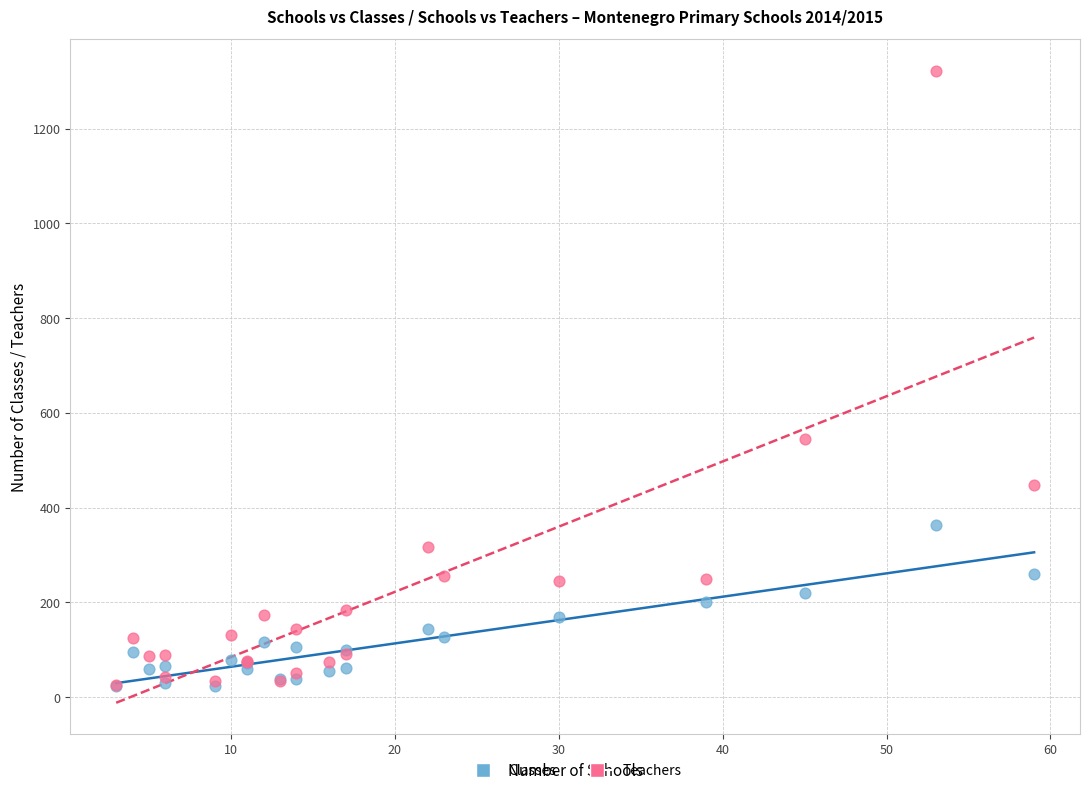

In the Teachers series, what Y value is closest to 674?

546